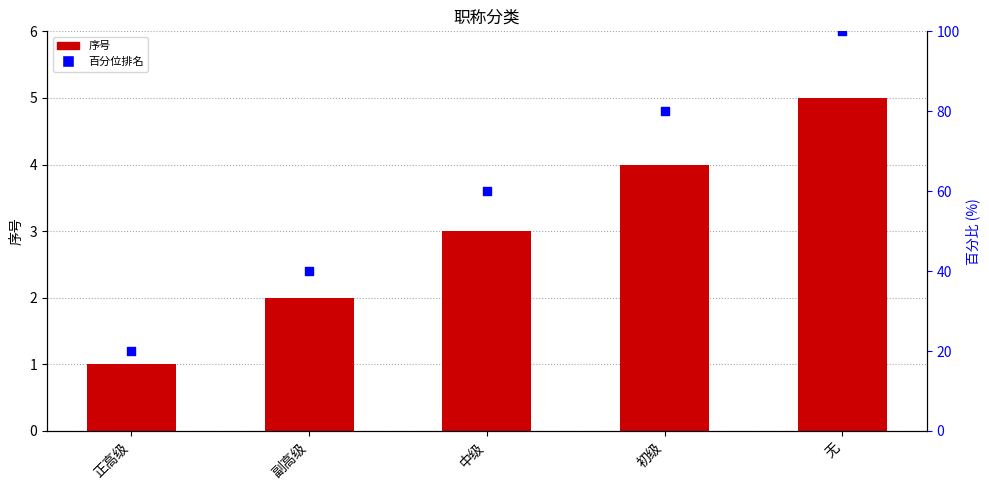

Is the value of 百分位排名 at 中级 greater than the value of 序号 at 中级?

Yes